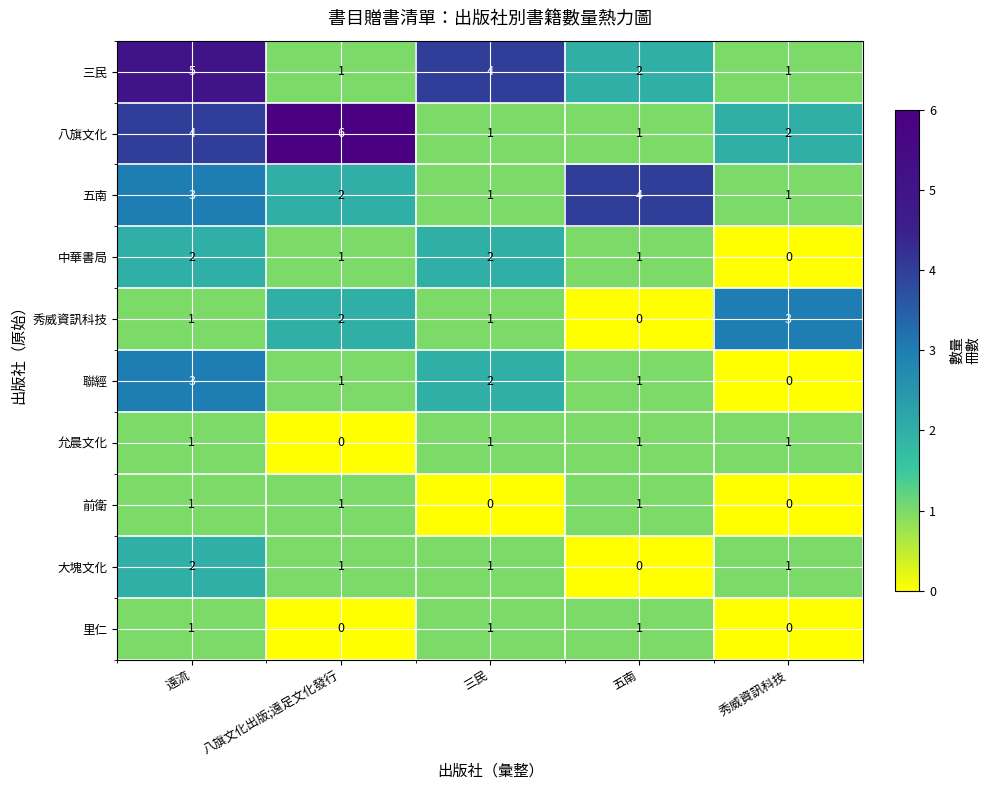

Count the 大塊文化 values in the range 1 to 2.

4